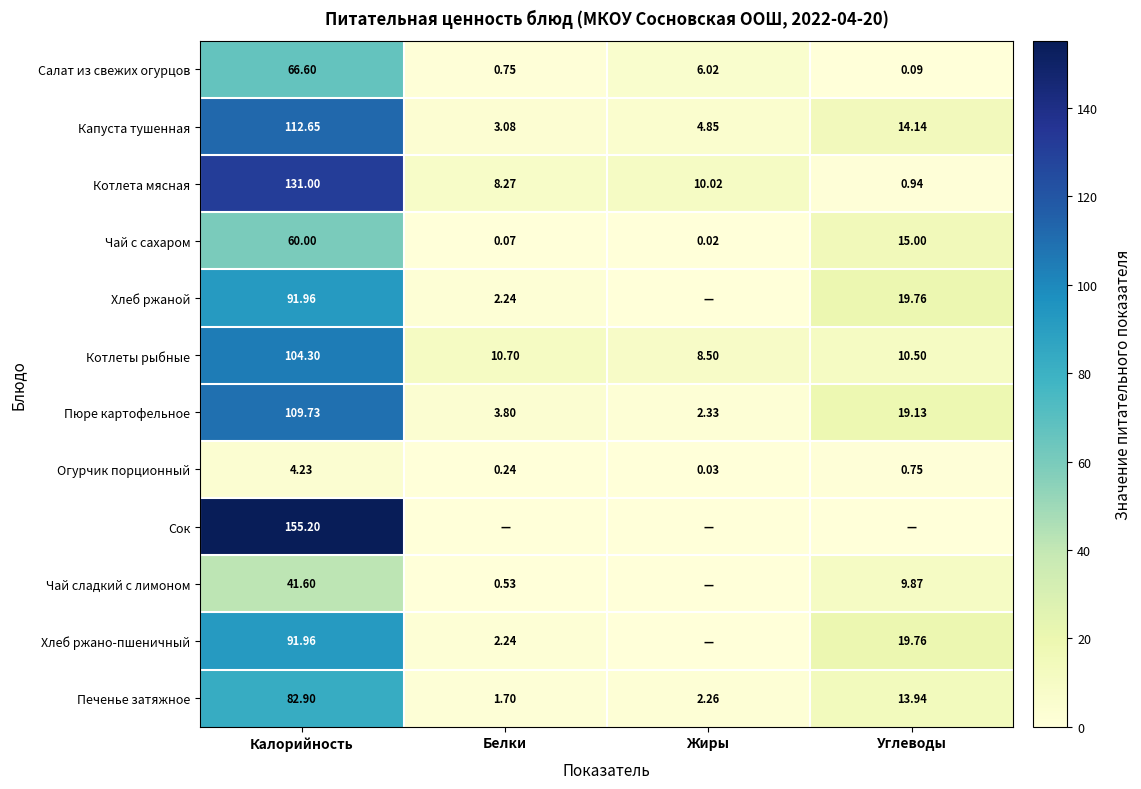

Which has a higher value, Калорийность or Белки?

Калорийность